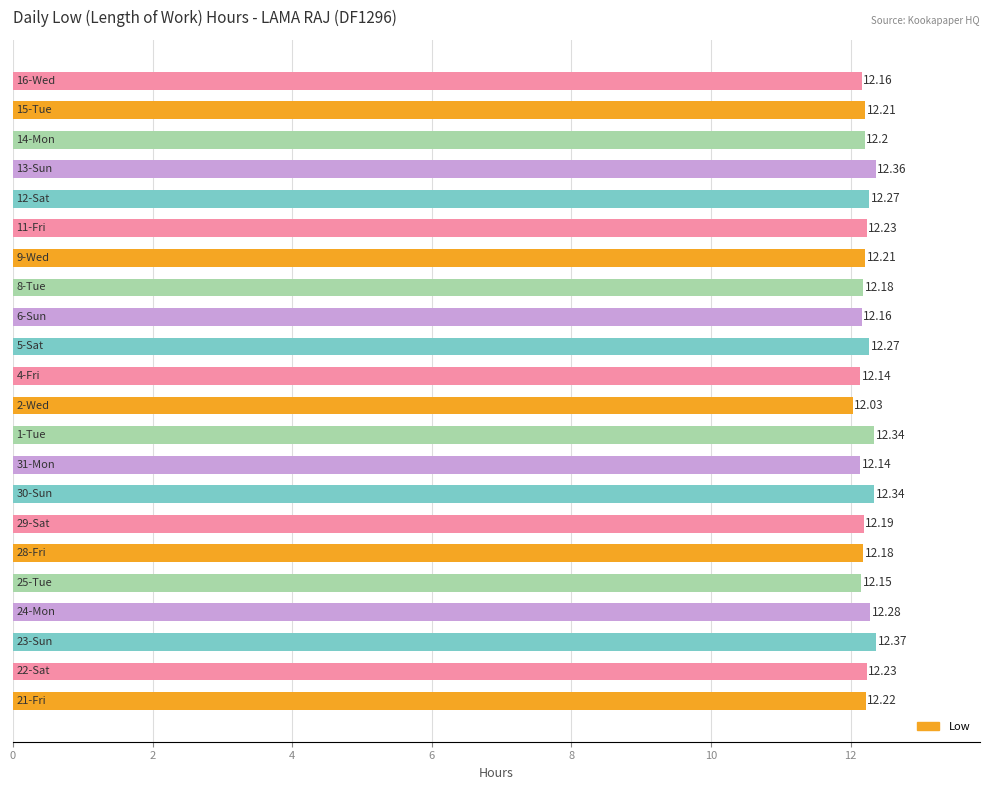

What is the sum of all values?

268.9